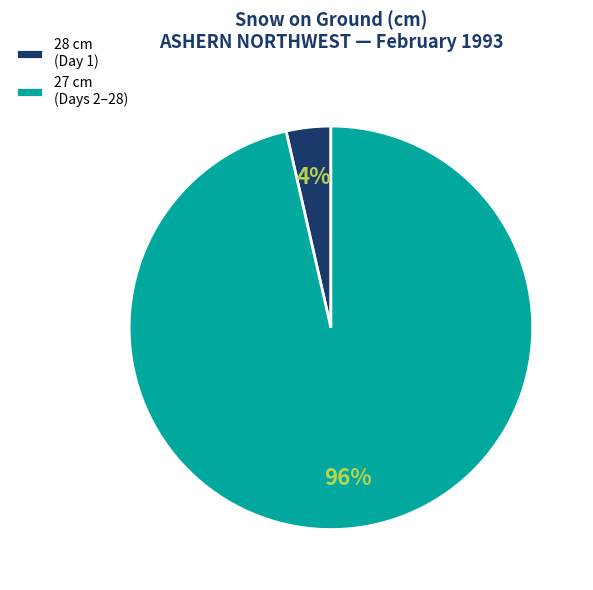

To the nearest percent, what portion does 27 cm (Days 2–28) represent?

96%